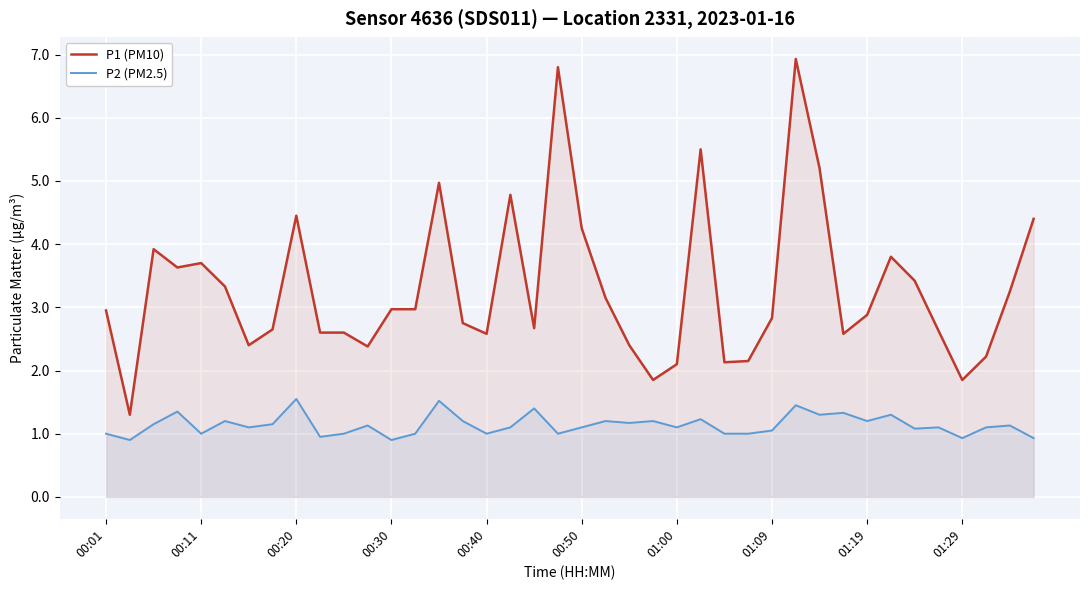

What is the value of the P1 (PM10) point at the 20th from the left?

6.8